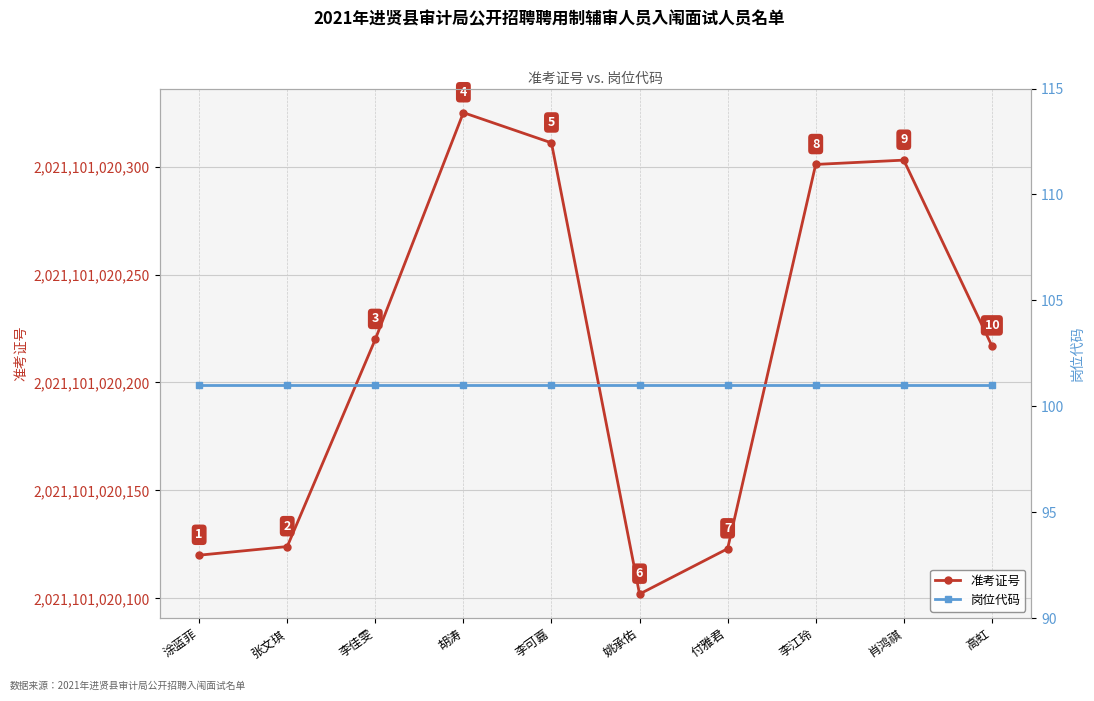

What is the total value across all series at 肖鸿祺?

2021101020404